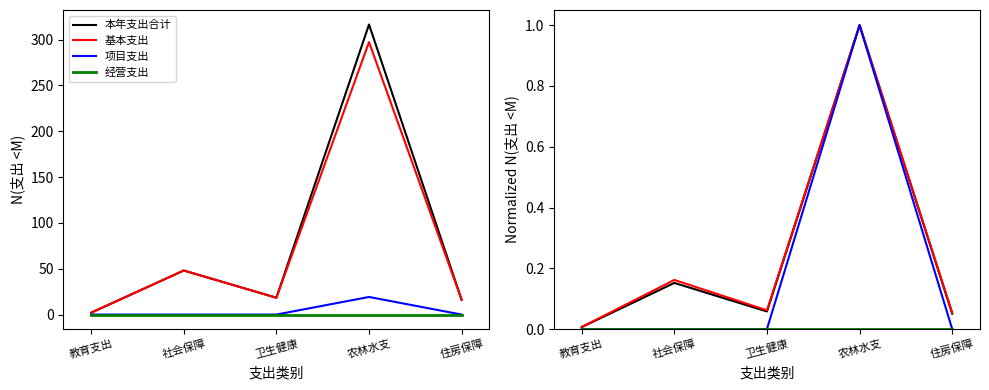

At which label does 基本支出 reach its peak?

农林水支